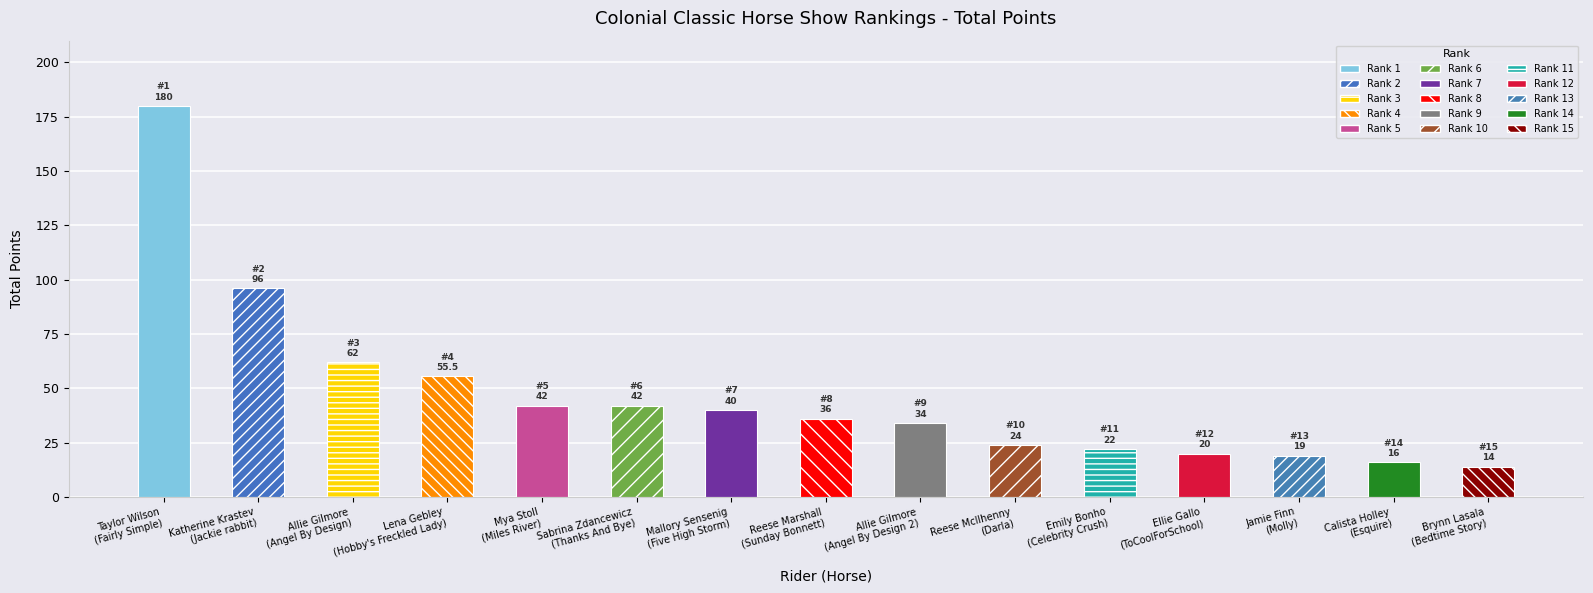

How many data points does each series have?

15